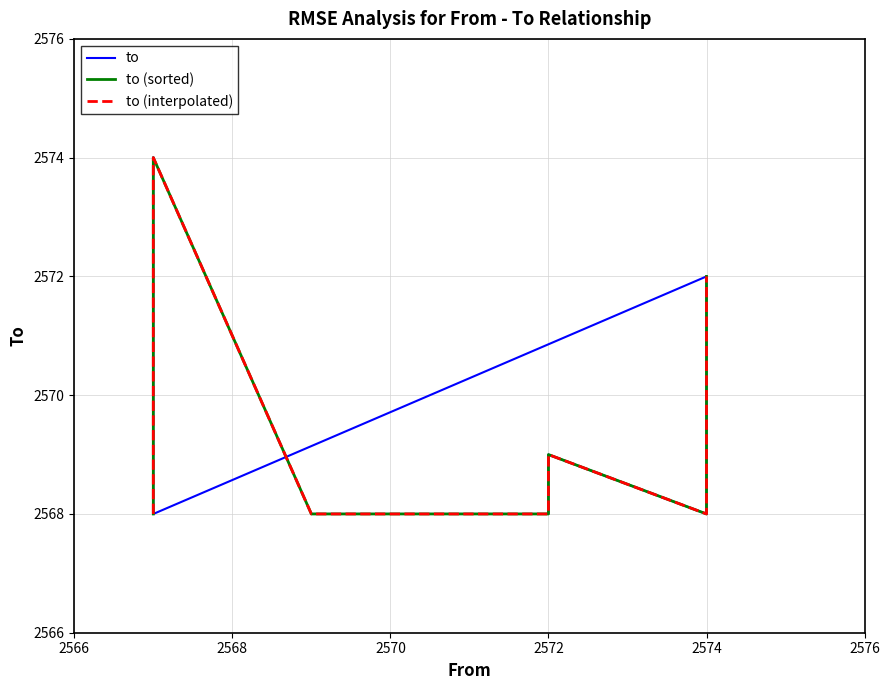

What is the lowest value of the to (interpolated) series?

2568